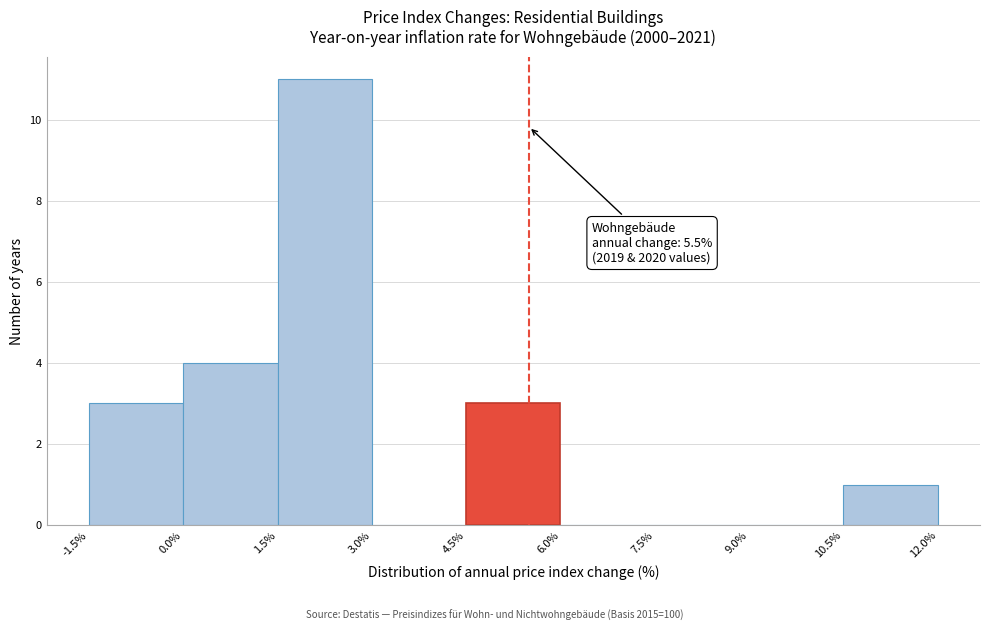

Which range on the x-axis has the tallest bar?

1.5% to 3.0%